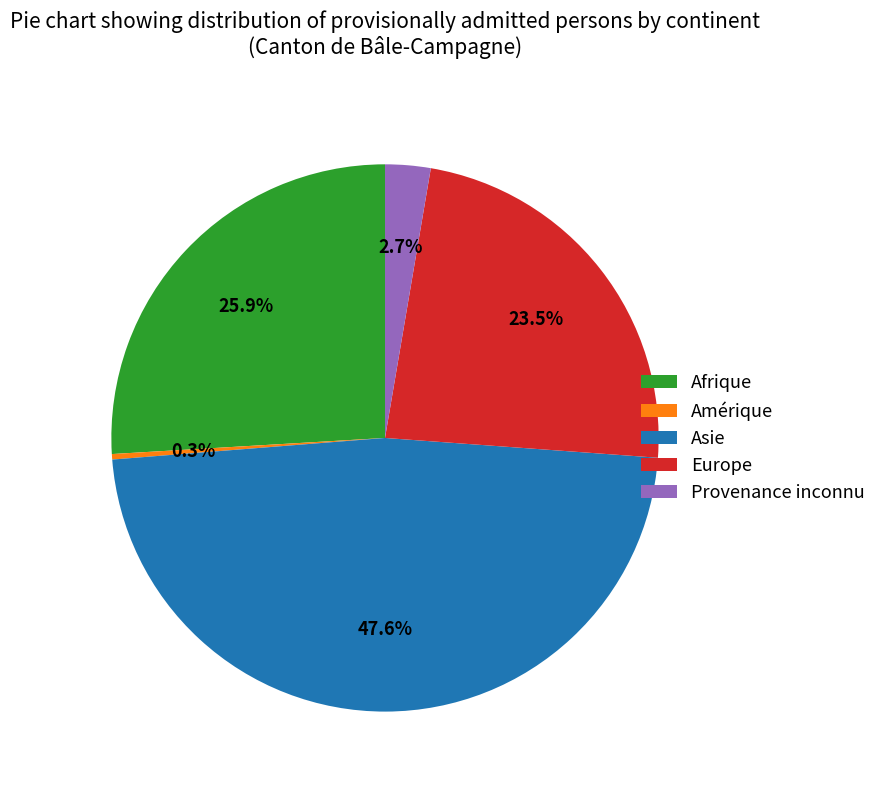

Rank the categories by value from highest to lowest.

Asie, Afrique, Europe, Provenance inconnu, Amérique